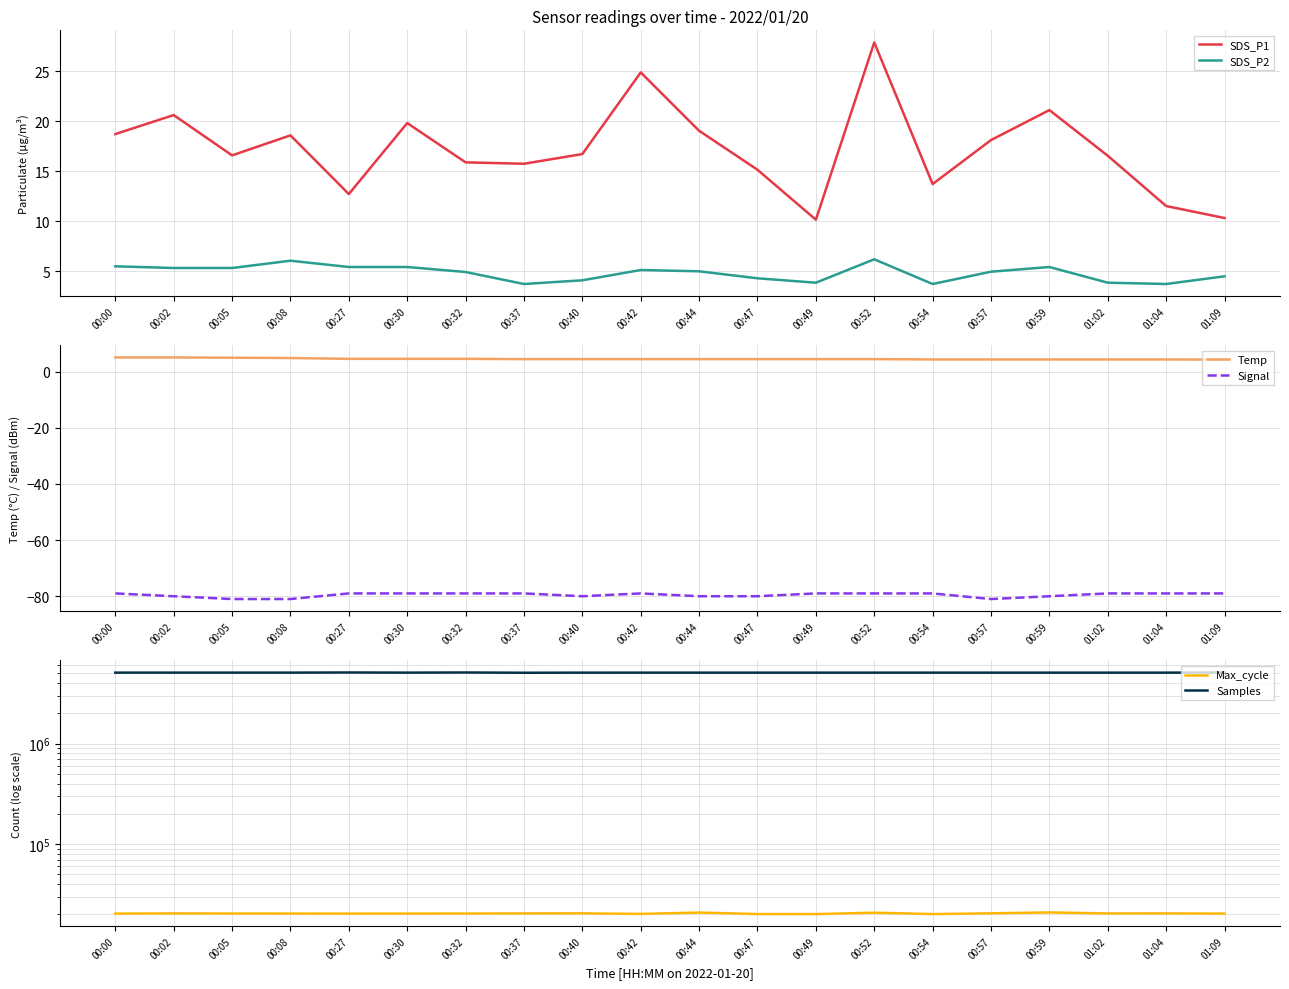

The SDS_P2 series shows 10.3 at 00:52. True or false?

False